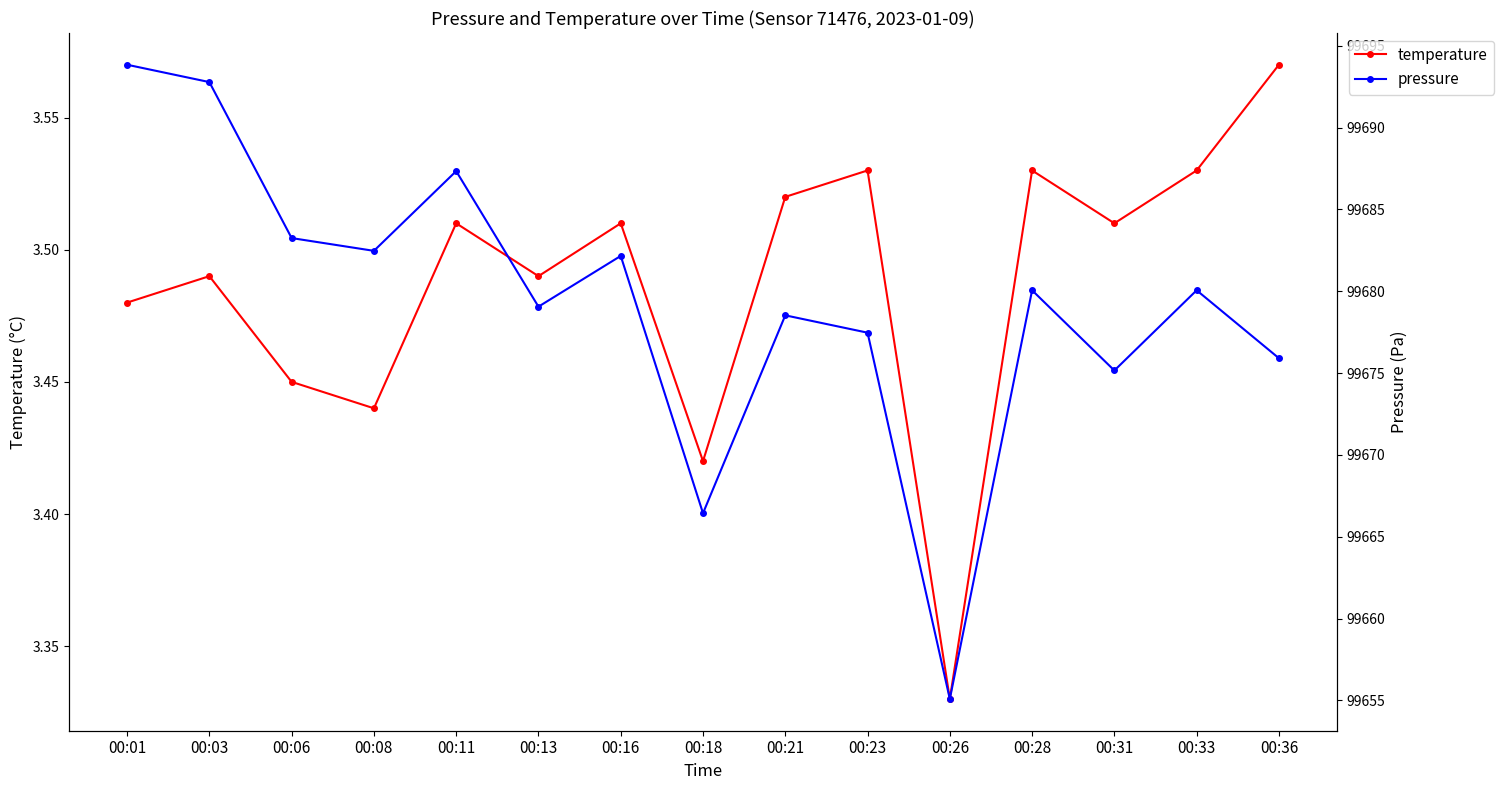

What is the value of the pressure point at the 2nd from the left?

99692.8